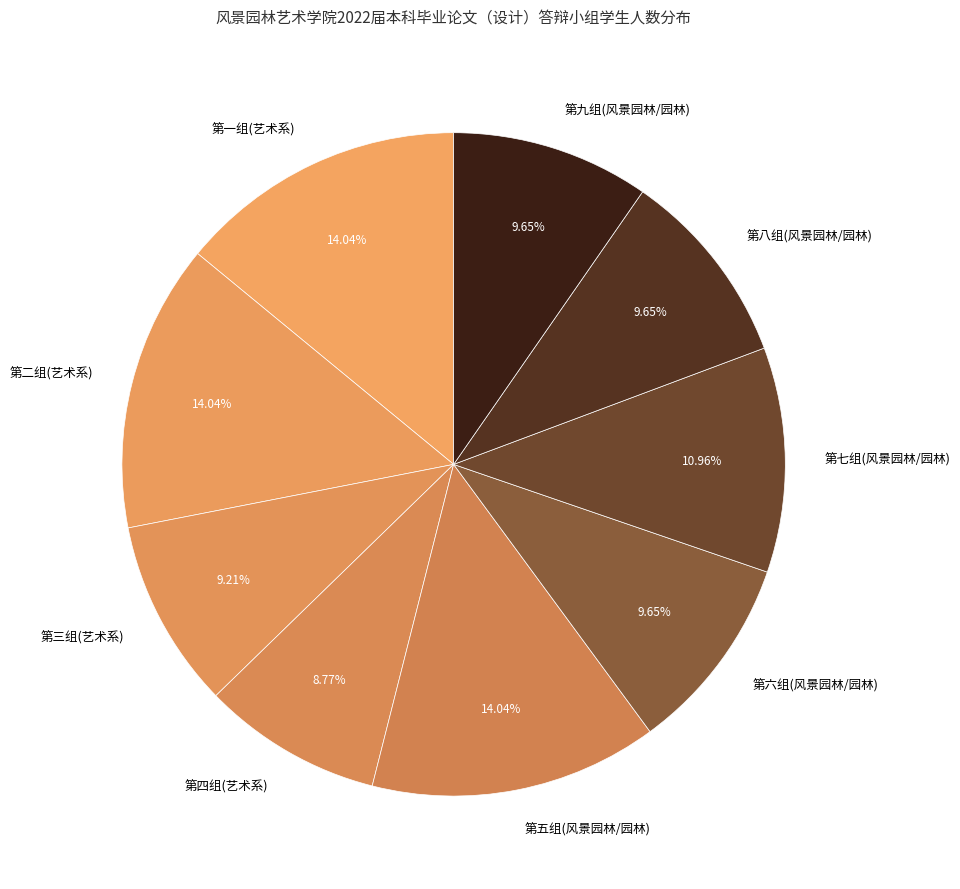

Does 第七组(风景园林/园林) represent more than half of the total?

No